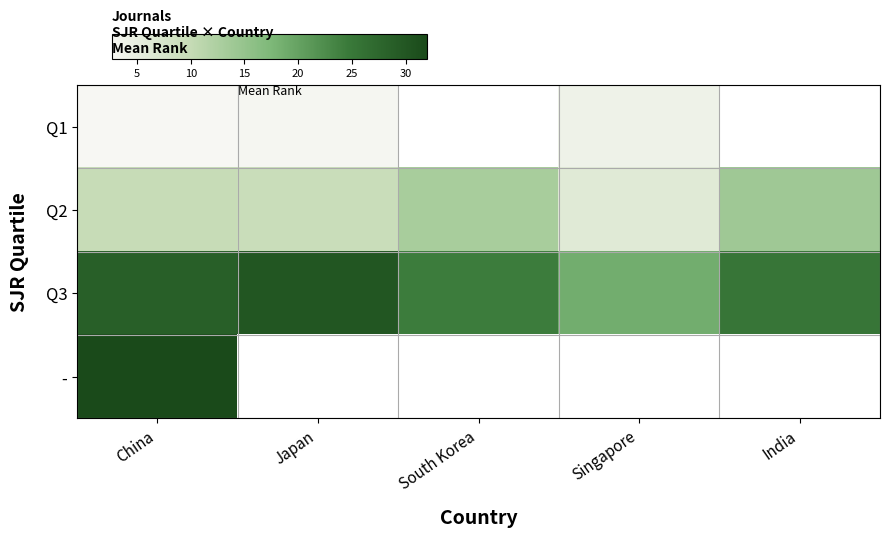

At which label is - closest to 32?

China